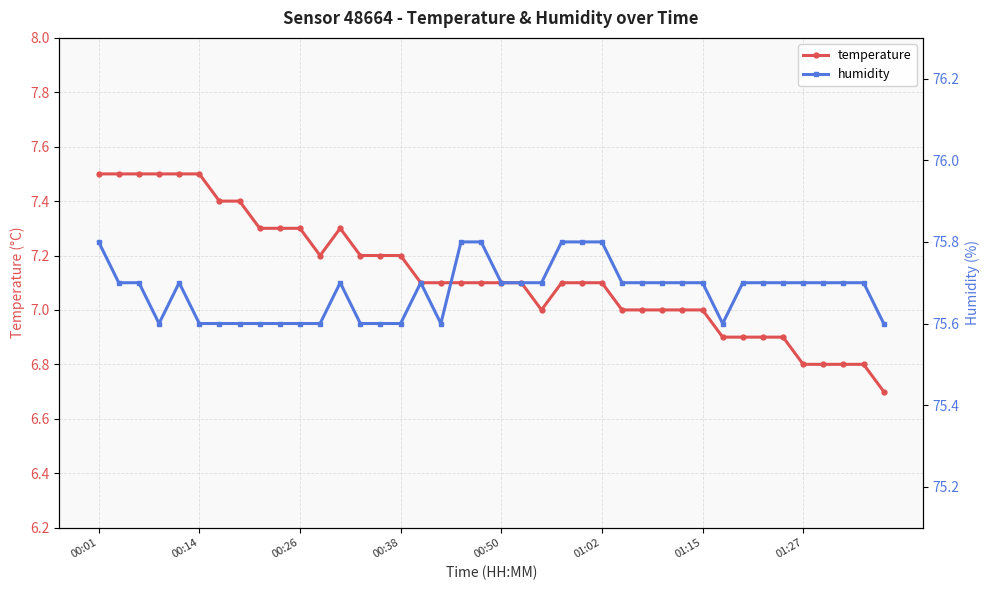

True or false: temperature has a value of 7.0 at 01:15.

True